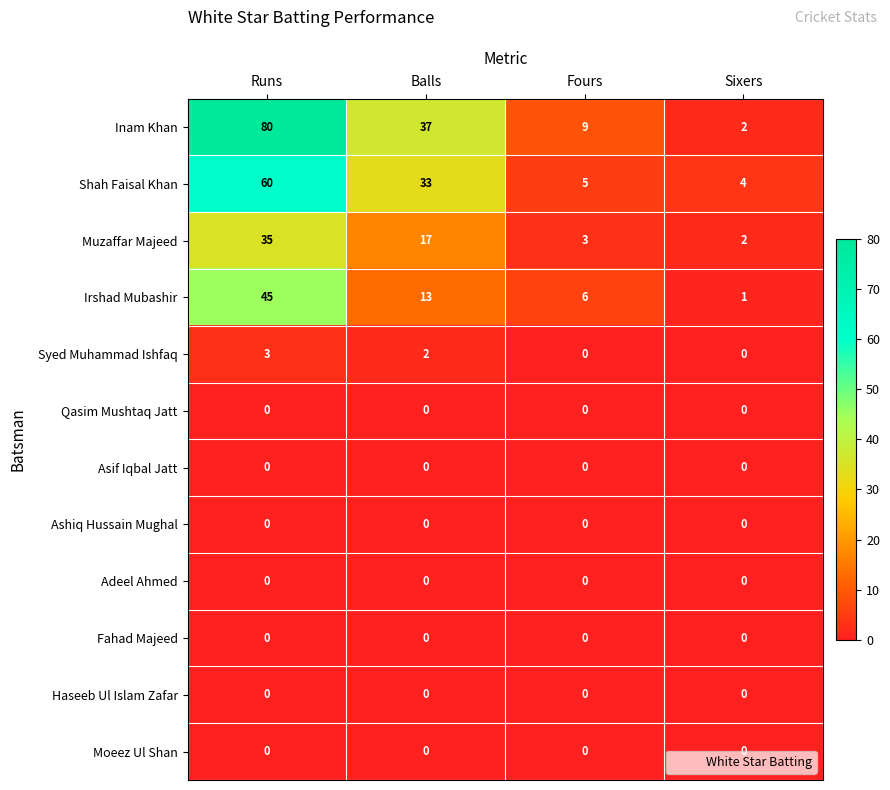

Read the Syed Muhammad Ishfaq value at Runs.

3